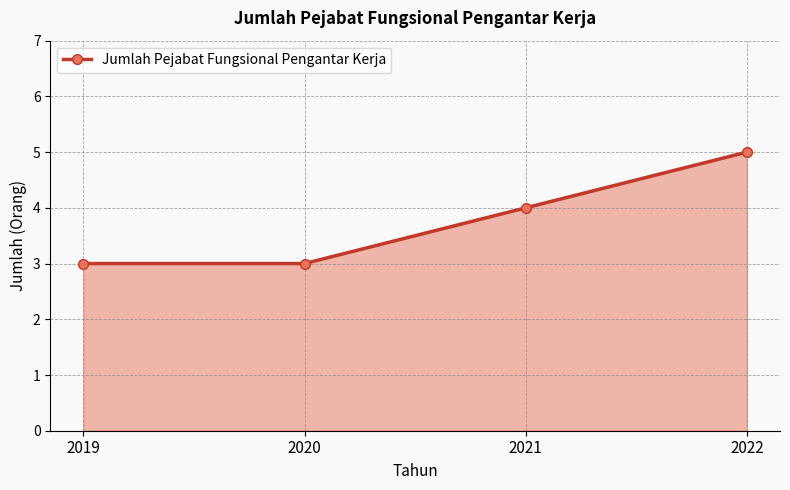

Which has a higher value, 2021 or 2019?

2021